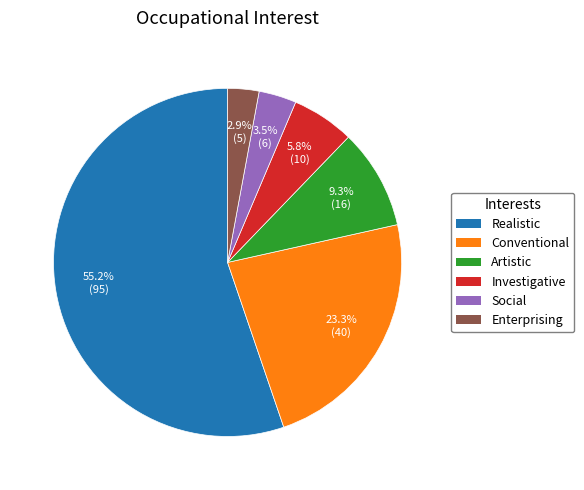

Is it true that Enterprising is 3% of the pie?

True